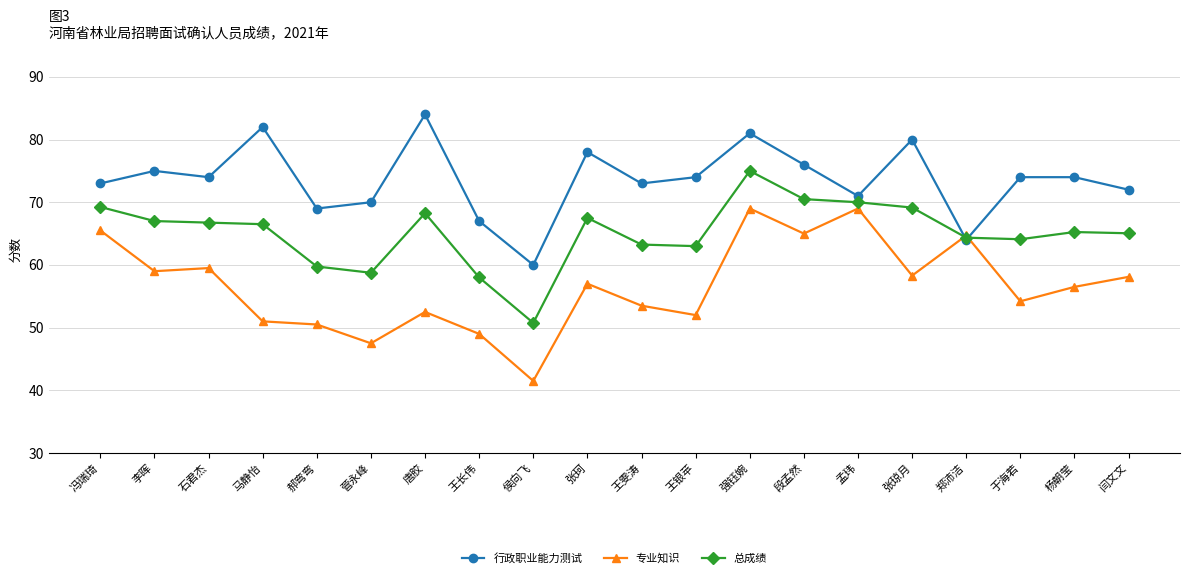

How many times do 专业知识 and 行政职业能力测试 cross each other?

2